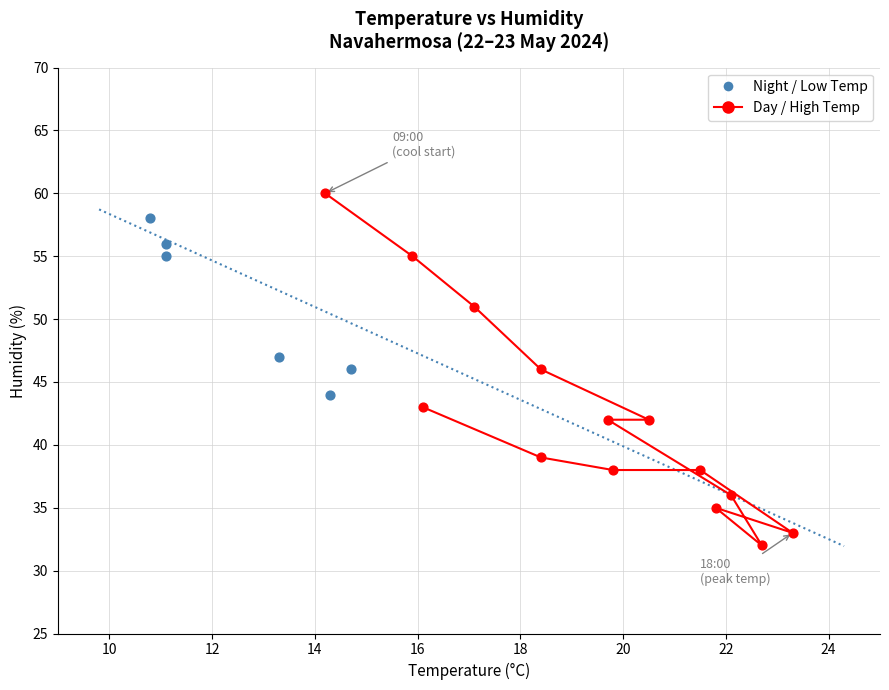

Which series has the widest spread of Y values?

Day / High Temp